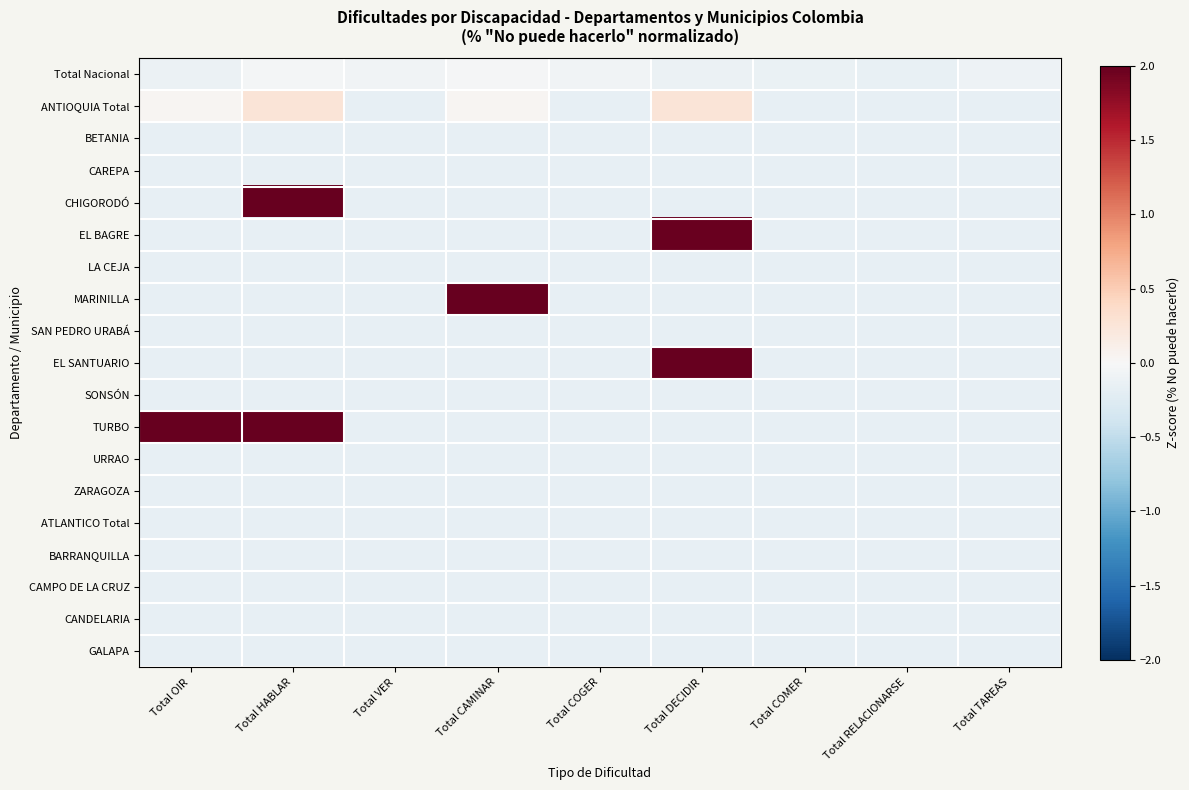

List the series in order of their peak value, lowest first.

BETANIA, CAREPA, LA CEJA, SAN PEDRO URABÁ, SONSÓN, URRAO, ZARAGOZA, ATLANTICO Total, BARRANQUILLA, CAMPO DE LA CRUZ, CANDELARIA, GALAPA, Total Nacional, ANTIOQUIA Total, EL BAGRE, TURBO, CHIGORODÓ, EL SANTUARIO, MARINILLA